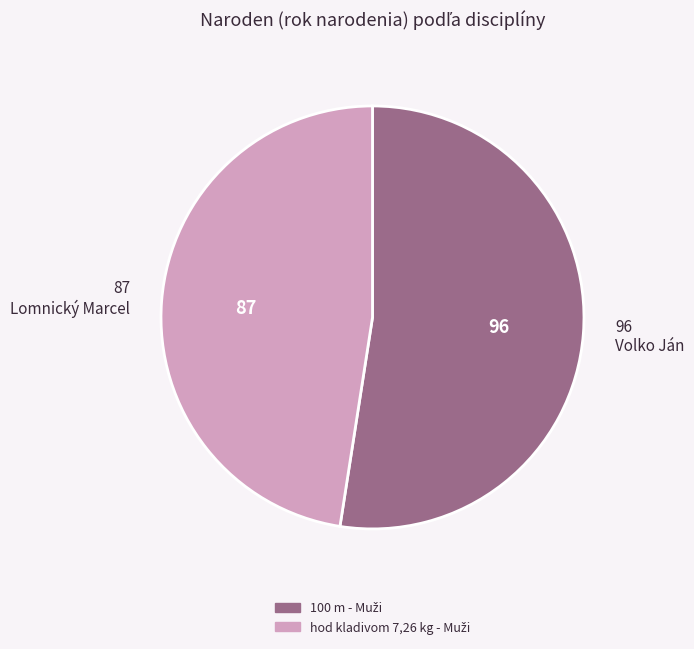

Does any single category account for the majority?

Yes